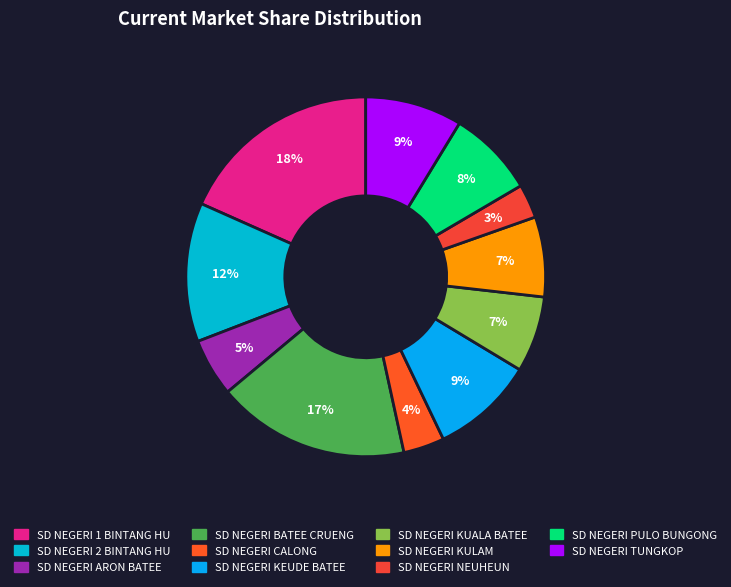

Is there a majority slice in this chart?

No